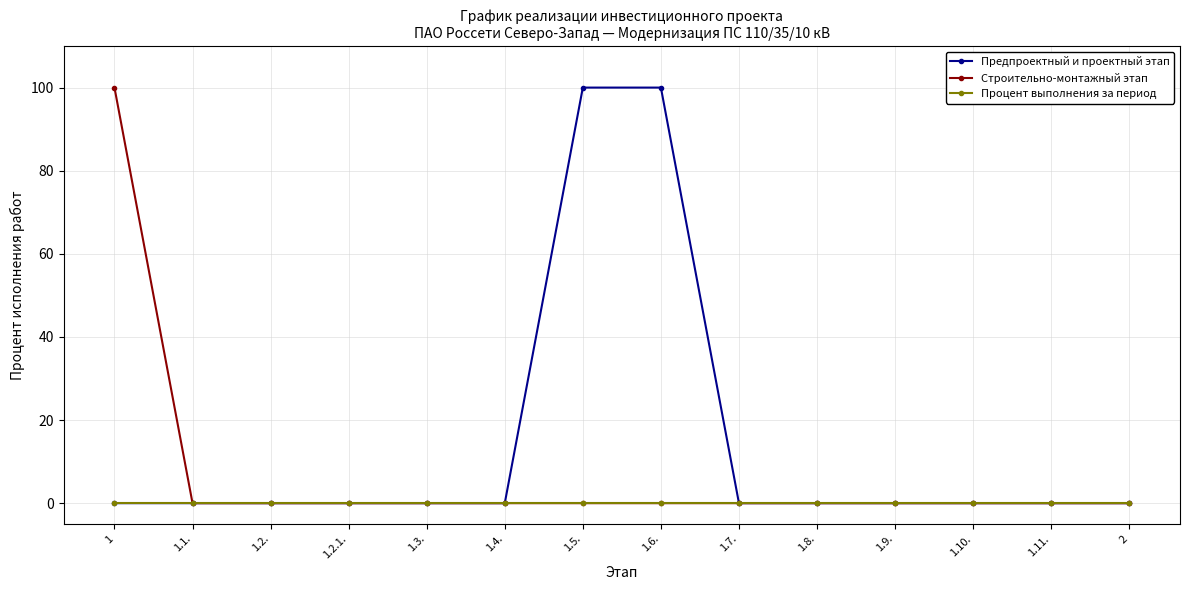

Rank the series by their average value, from highest to lowest.

Предпроектный и проектный этап, Строительно-монтажный этап, Процент выполнения за период